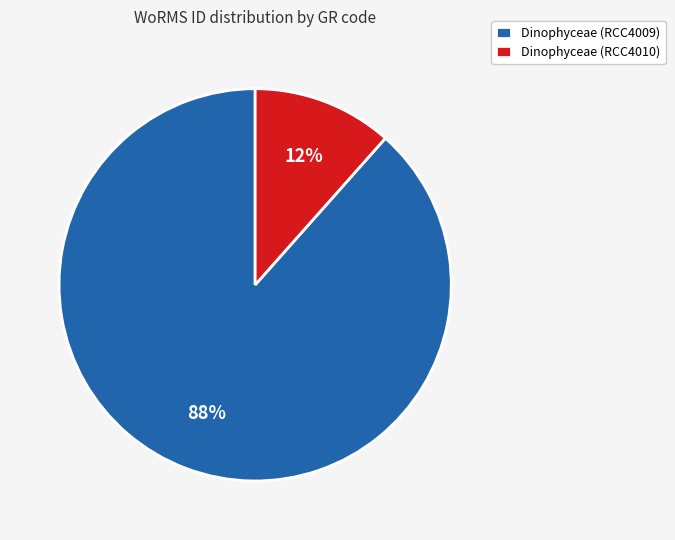

Which category has the smallest portion of the pie?

Dinophyceae (RCC4010)